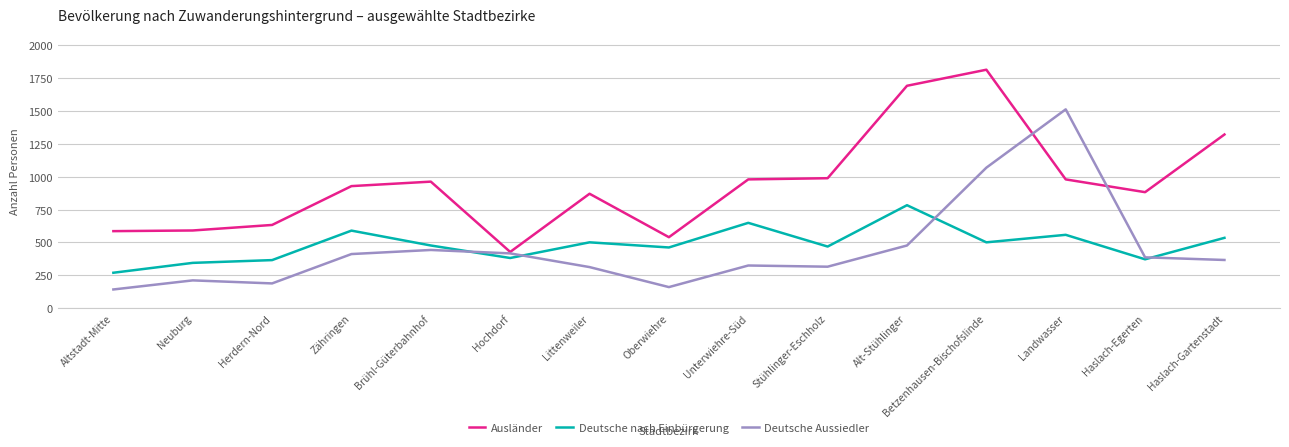

Rank the series by their maximum value, from highest to lowest.

Ausländer, Deutsche Aussiedler, Deutsche nach Einbürgerung